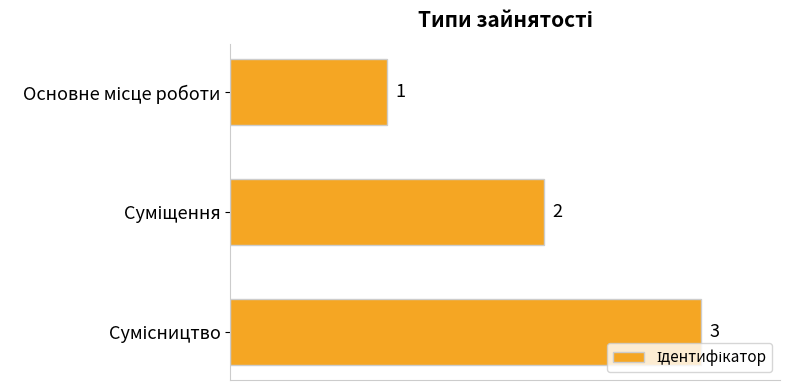

How many data points does each series have?

3